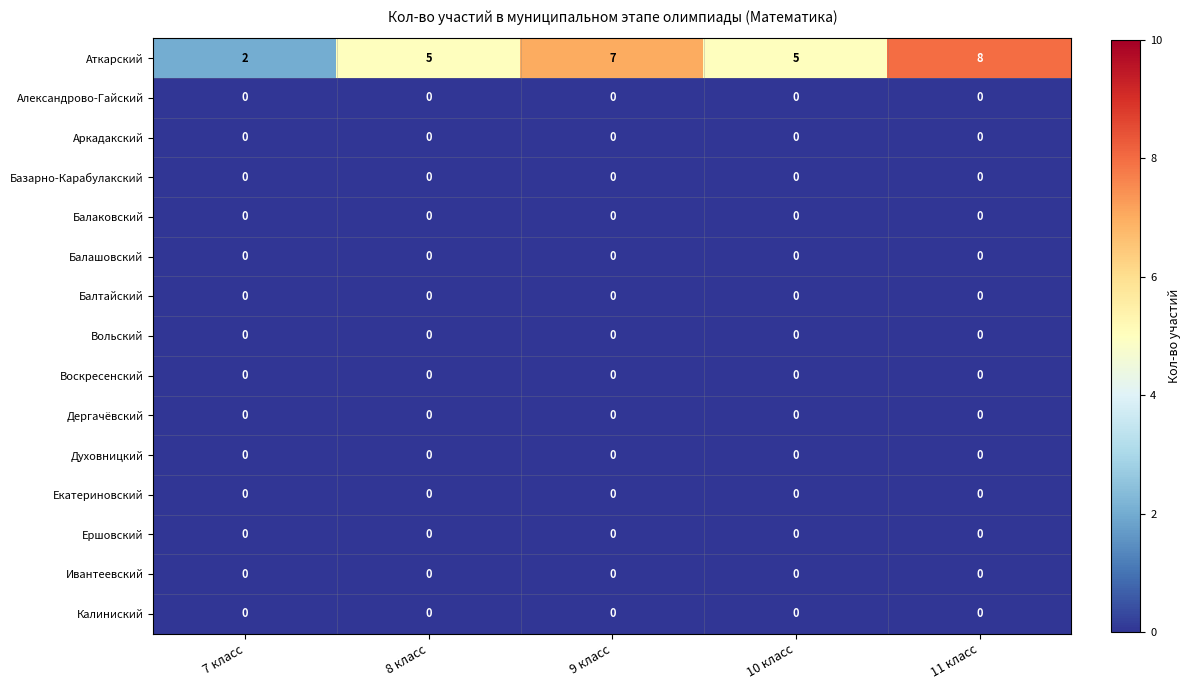

Between 8 класс and 11 класс, which series saw the biggest shift?

Аткарский